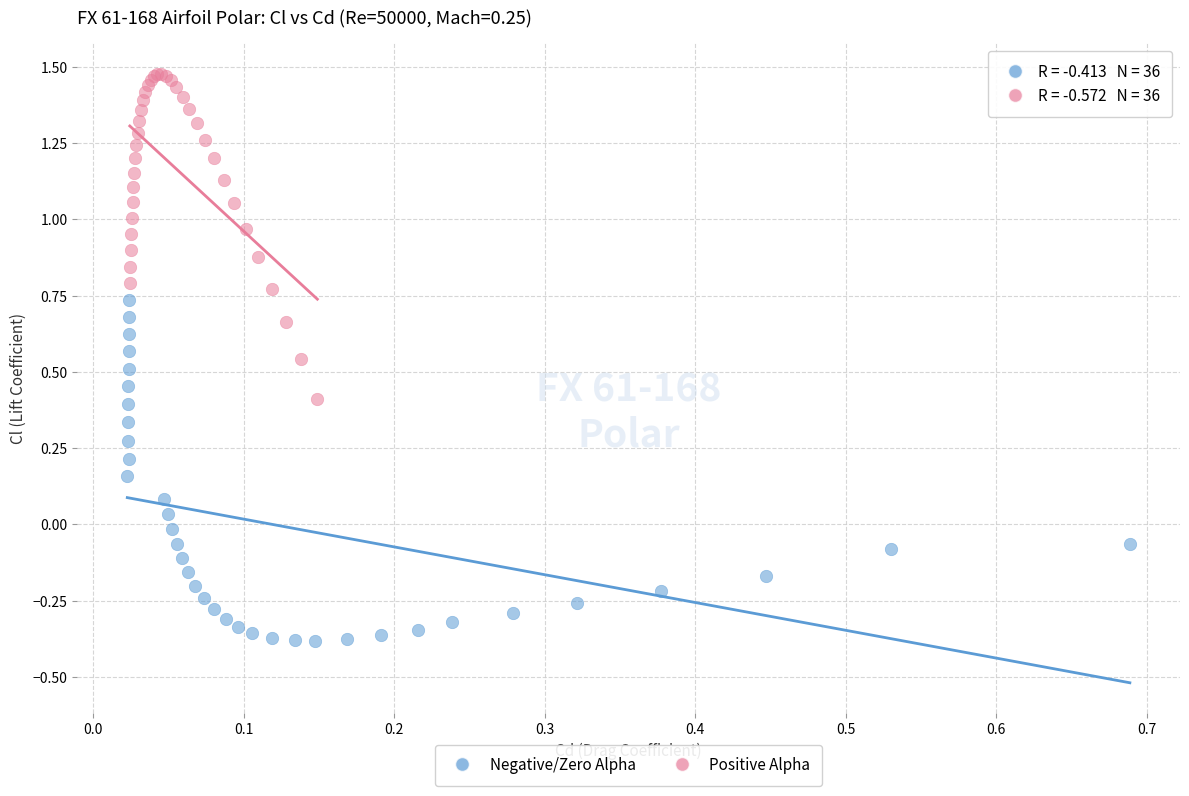

Which series reaches the minimum Y coordinate?

Negative/Zero Alpha